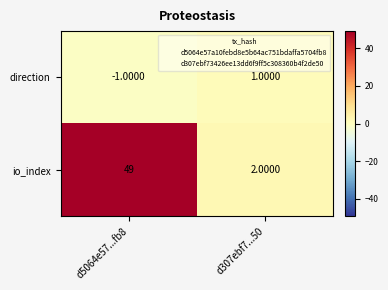

Rank the series by their maximum value, from lowest to highest.

direction, io_index